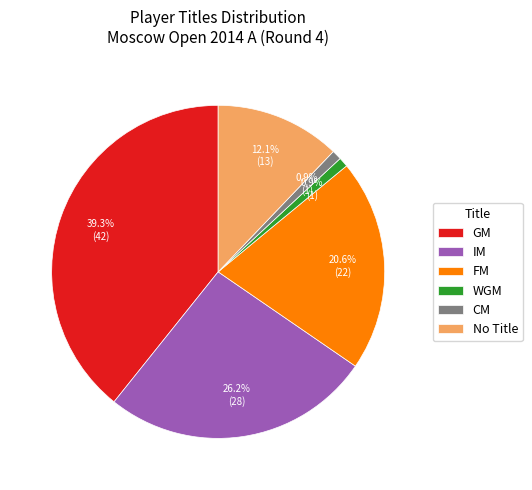

What portion of the pie excludes IM?

73.8%